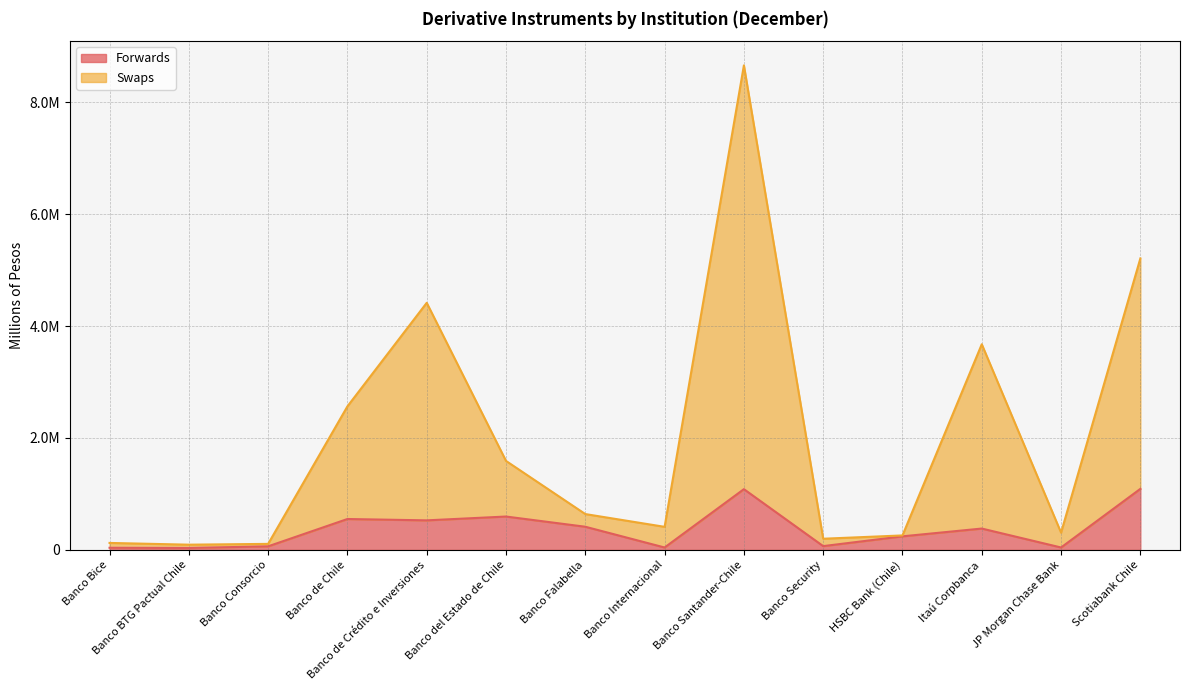

What value does the Swaps series have at Banco Internacional?

412146